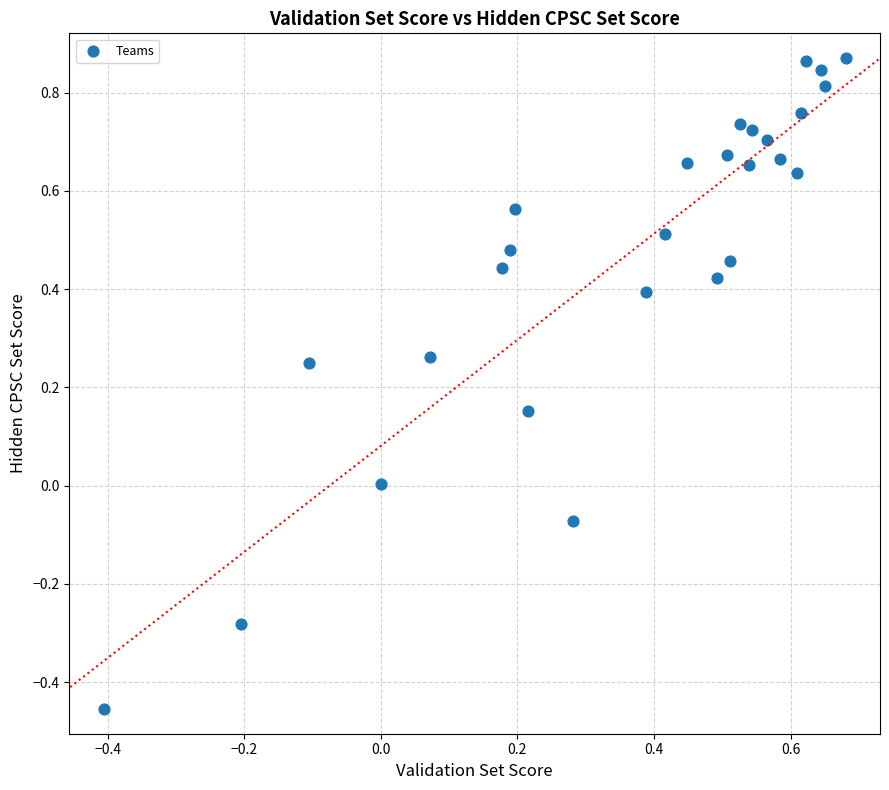

What is the range of X values (max minus min)?

1.1